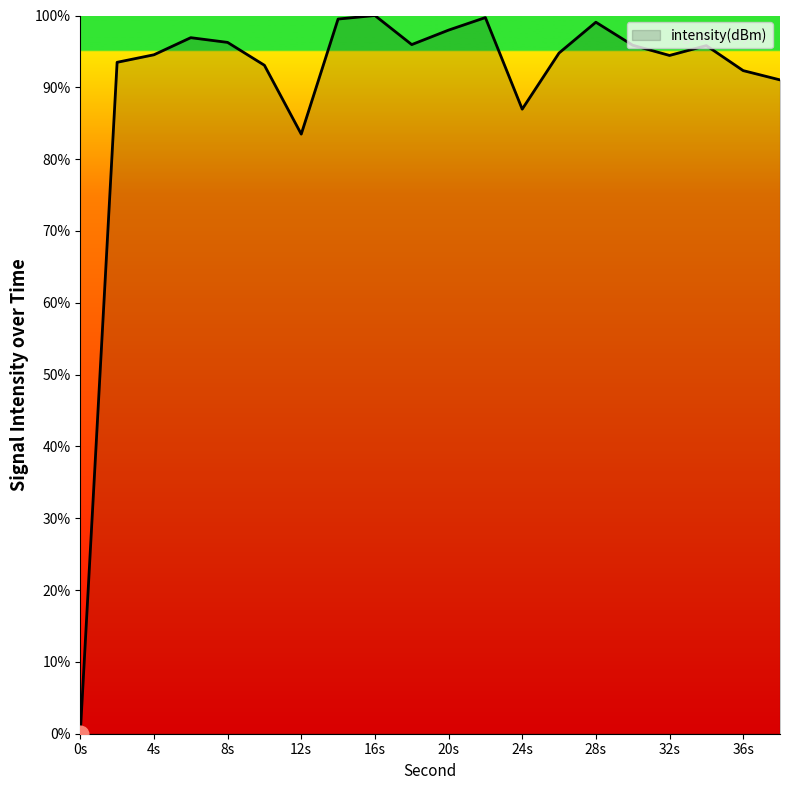

What is the difference between the maximum and minimum values?

100.0